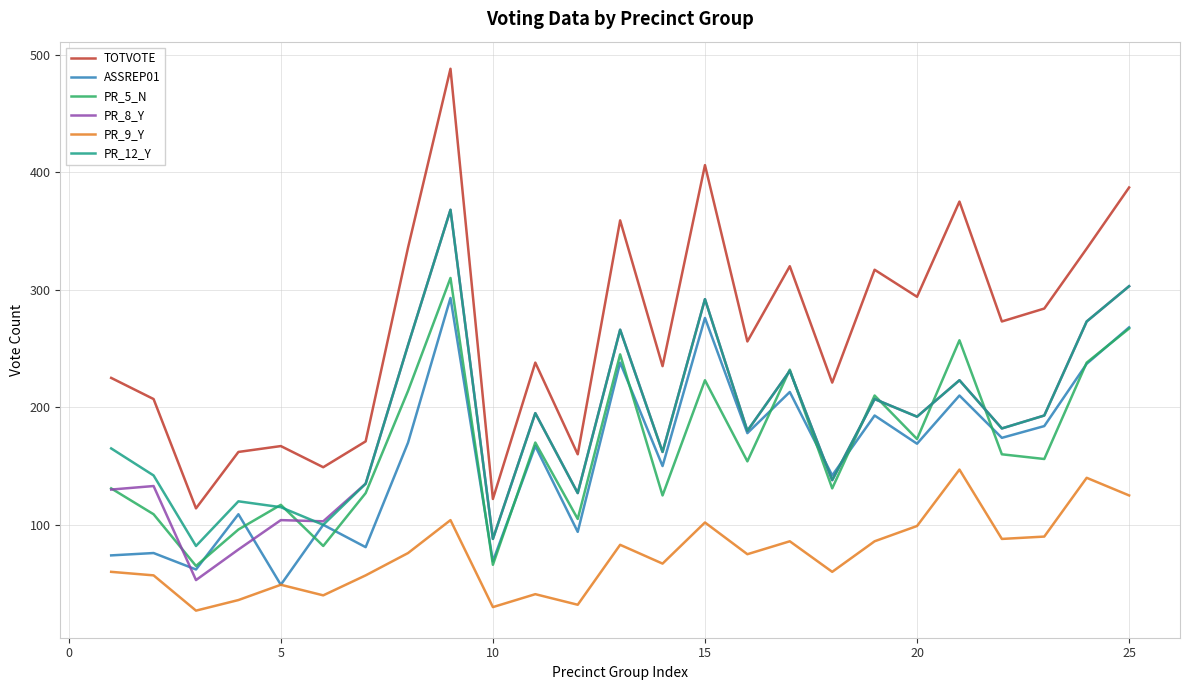

What is the maximum value shown in the chart?

488